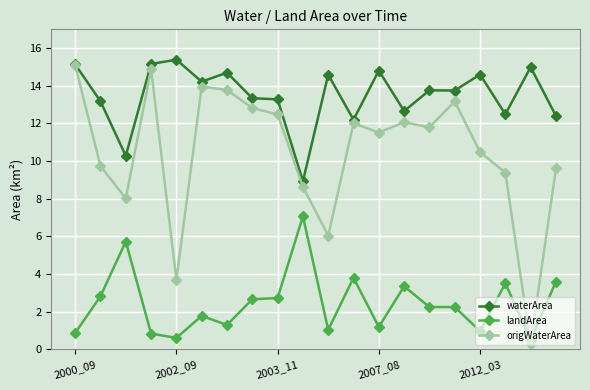

Rank the series by their average value, from highest to lowest.

waterArea, origWaterArea, landArea